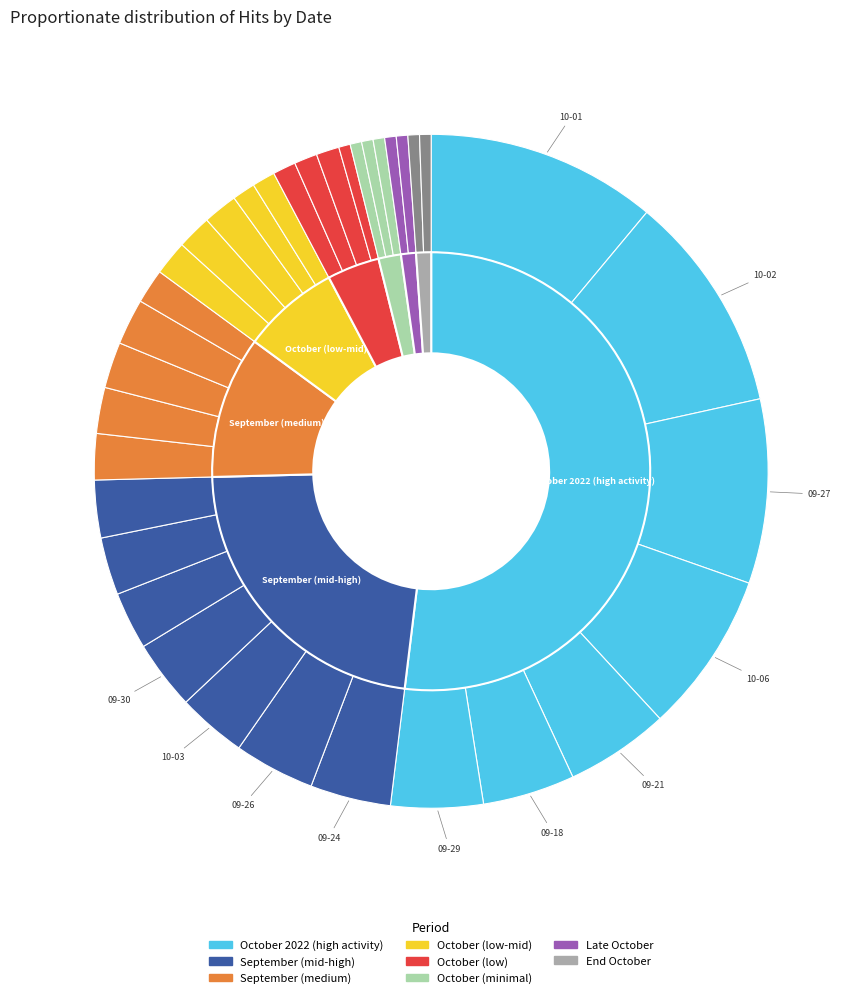

Which has a higher value, 2022-10-17 or 2022-10-20?

2022-10-17